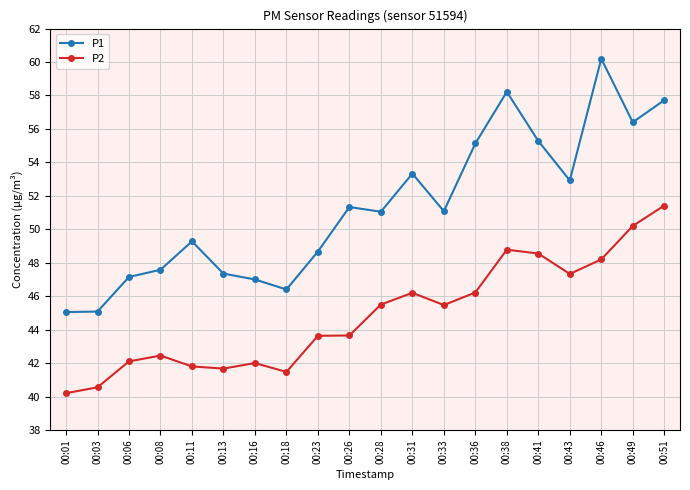

What is the difference between the second highest and minimum values in the P1 series?

13.2